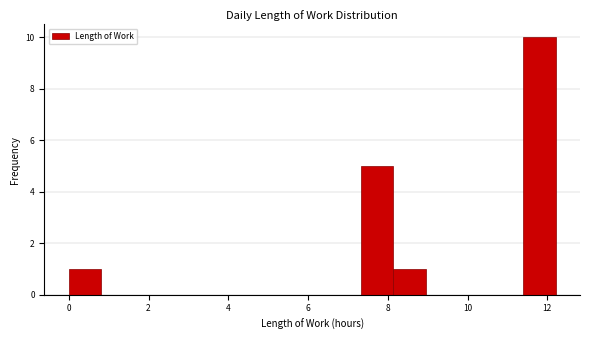

Over which range of the x-axis is the bar tallest?

11.4 to 12.2